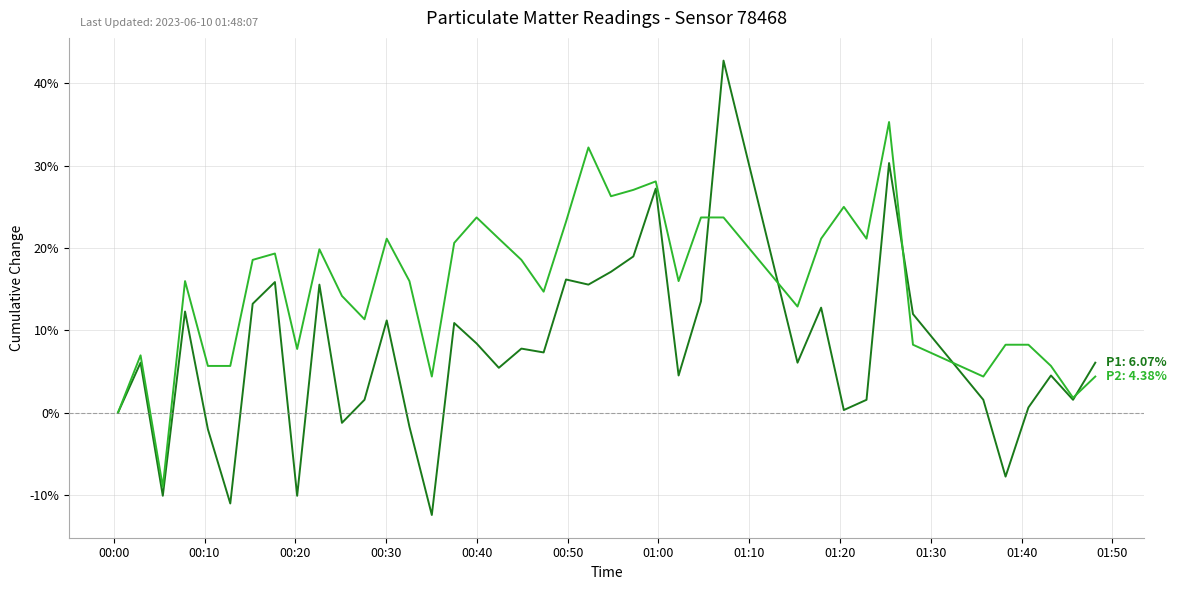

What is the maximum value shown in the chart?

42.8